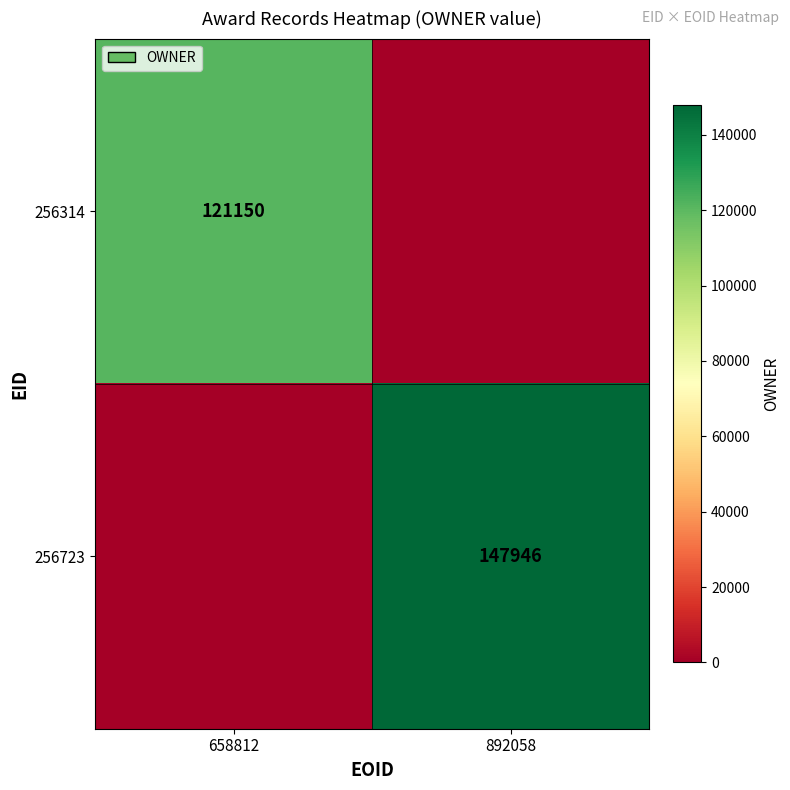

What is the spread (max minus min) of values at 658812?

121150